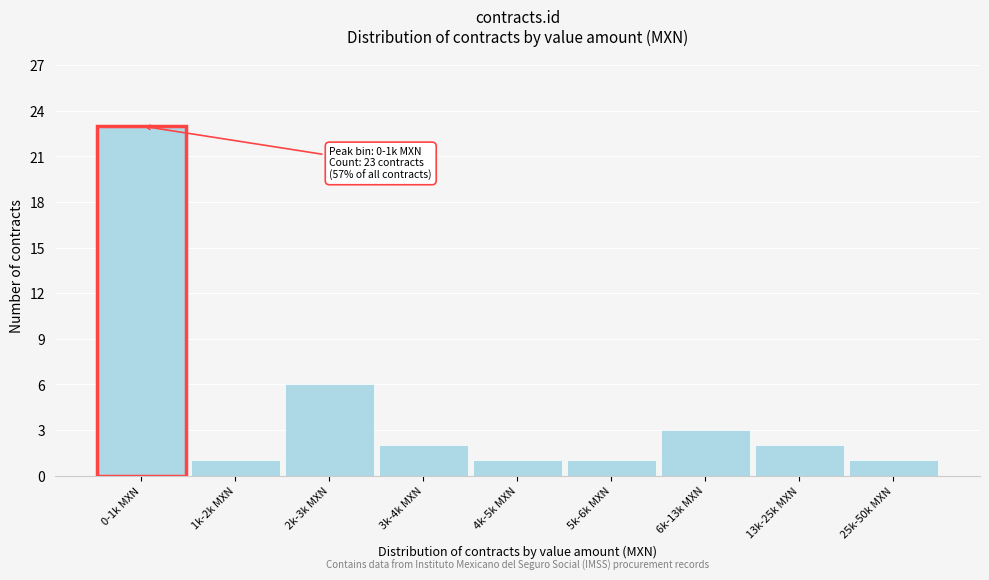

Reading left to right, extract all data points from this chart.

0-1k MXN=23	1k-2k MXN=1	2k-3k MXN=6	3k-4k MXN=2	4k-5k MXN=1	5k-6k MXN=1	6k-13k MXN=3	13k-25k MXN=2	25k-50k MXN=1